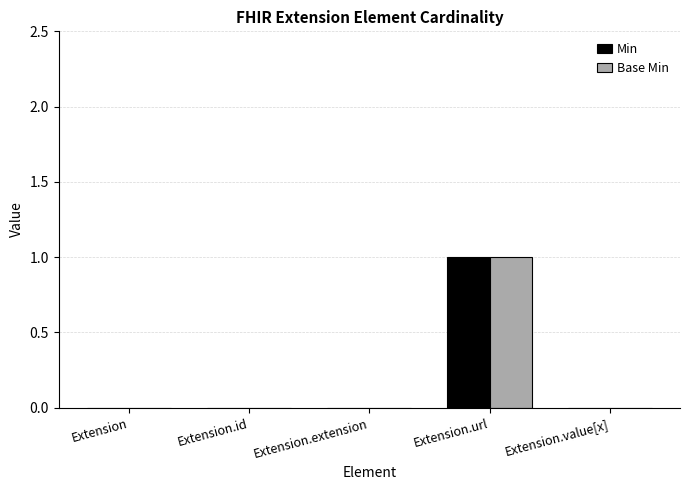

What is the sum of the Min values at Extension and Extension.url?

1